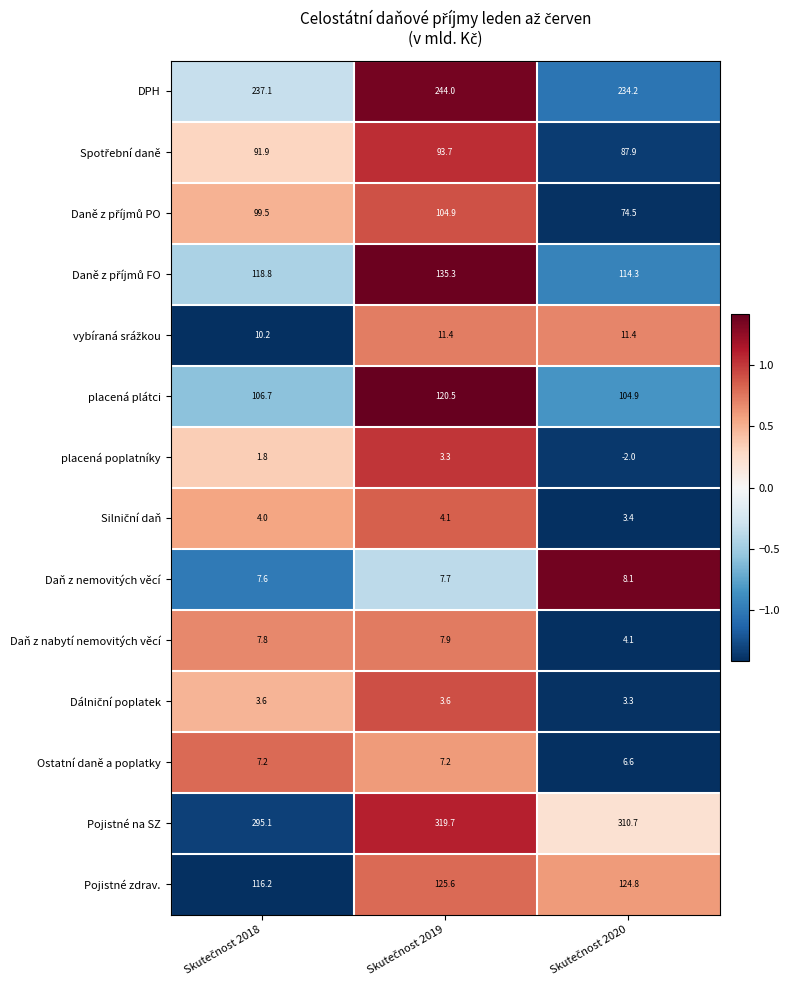

What is the smallest value displayed?

-2.0